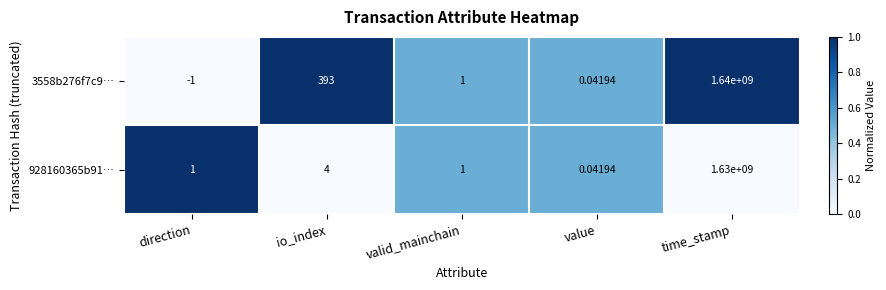

Between direction and value, which series saw the biggest shift?

3558b276f7c9…